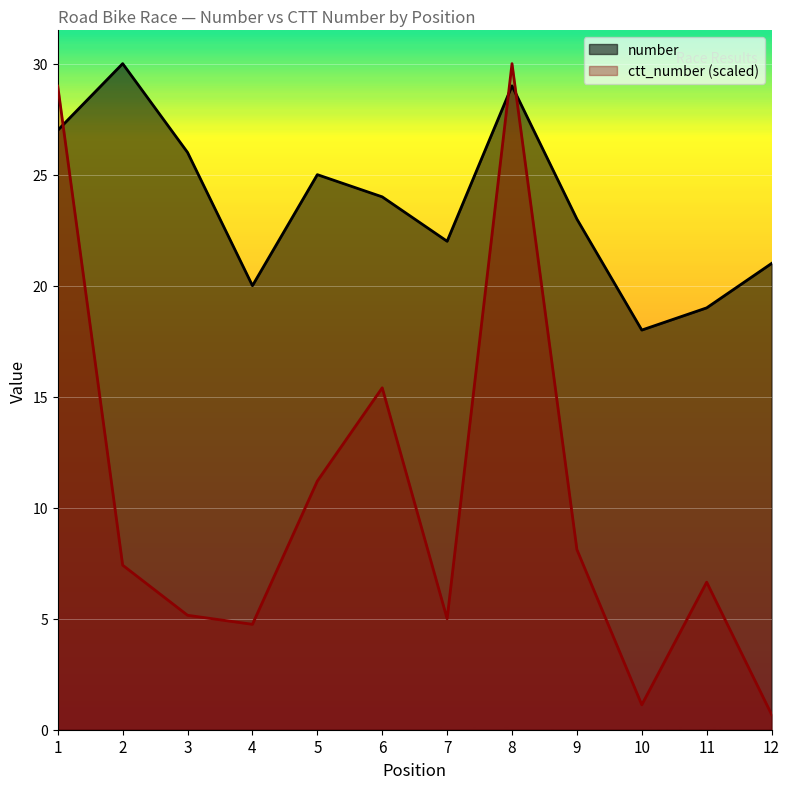

What are all the series names shown in the legend?

number, ctt_number (scaled)